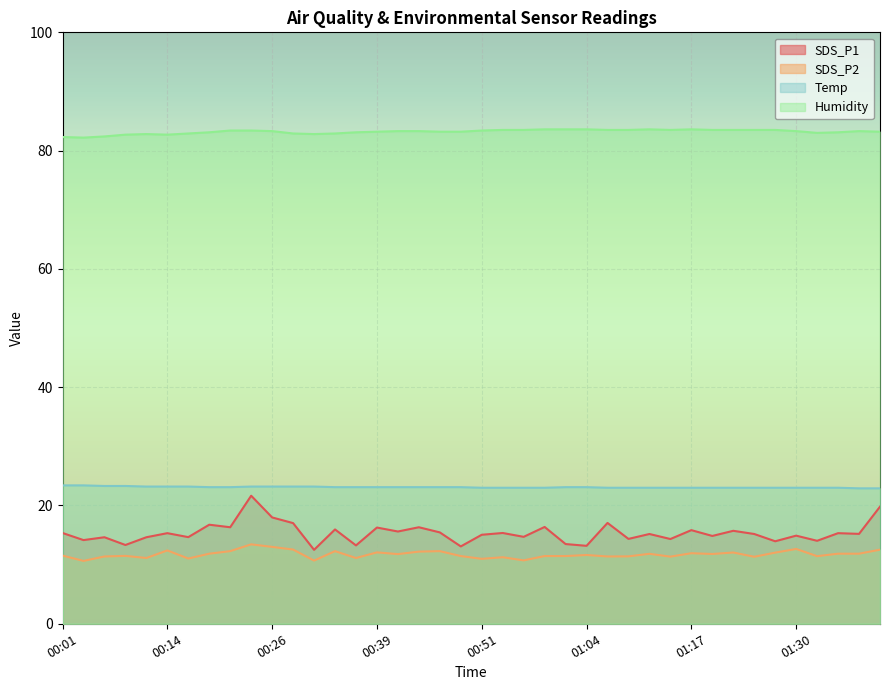

What is the difference between the maximum and minimum values in the SDS_P2 series?

2.8